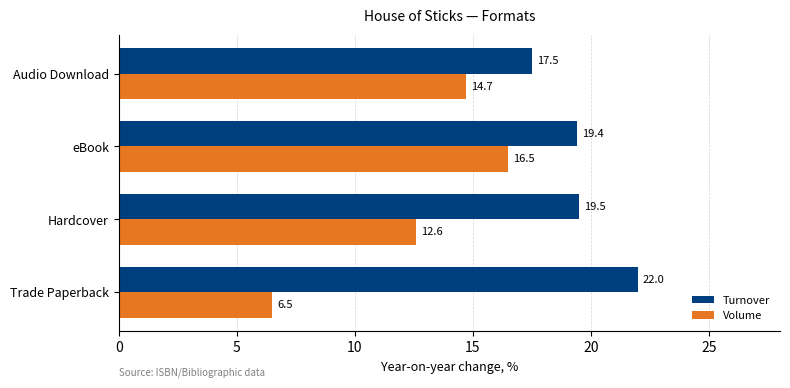

List the series in order of their overall mean, highest first.

Turnover, Volume